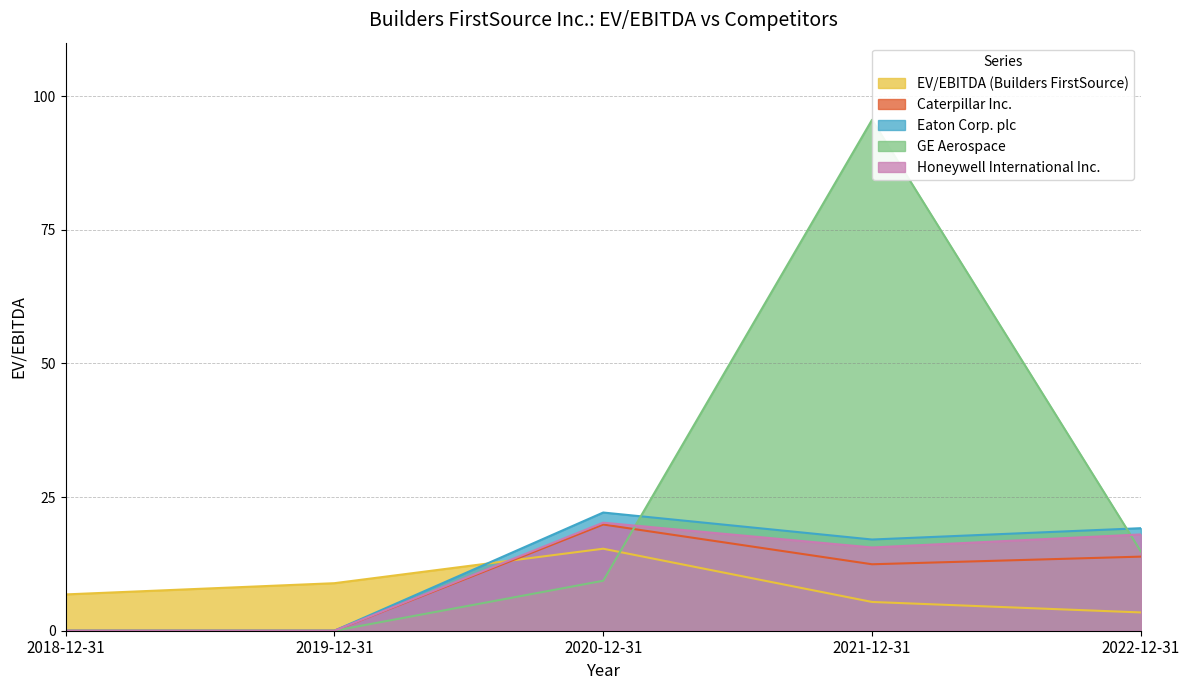

What is the label of the 3rd point from the right?

2020-12-31